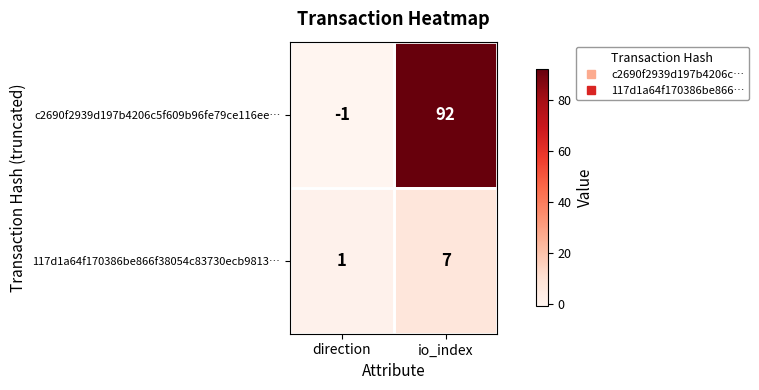

At which category is the sum across all series the highest?

io_index